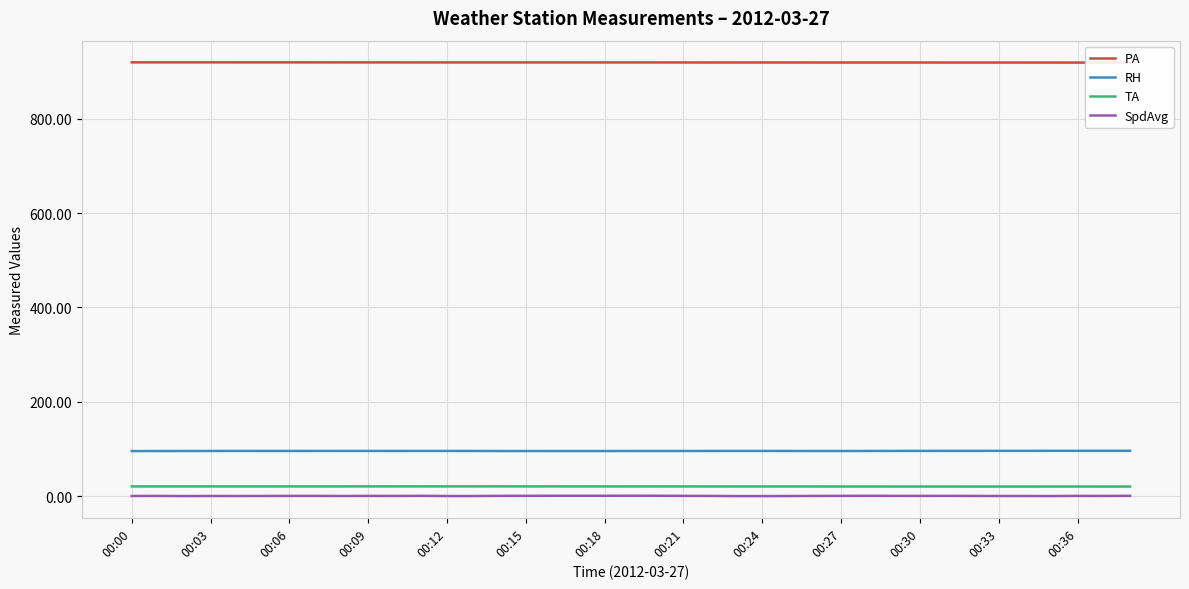

What is the sum of the TA values at 14 and 16?

41.5